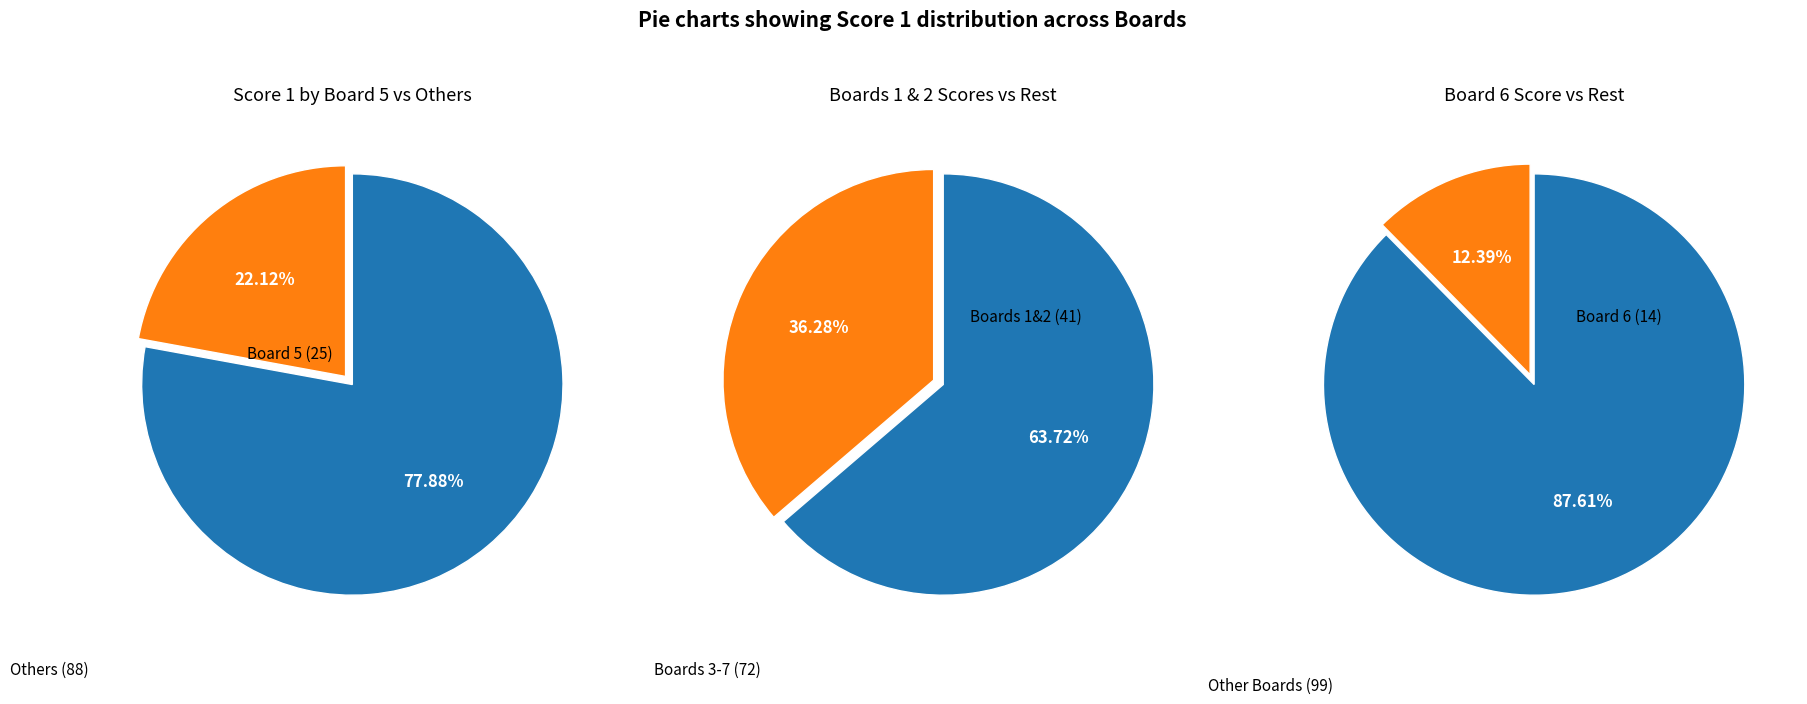

Is the sum of Board 7 and Board 4 greater than half?

No